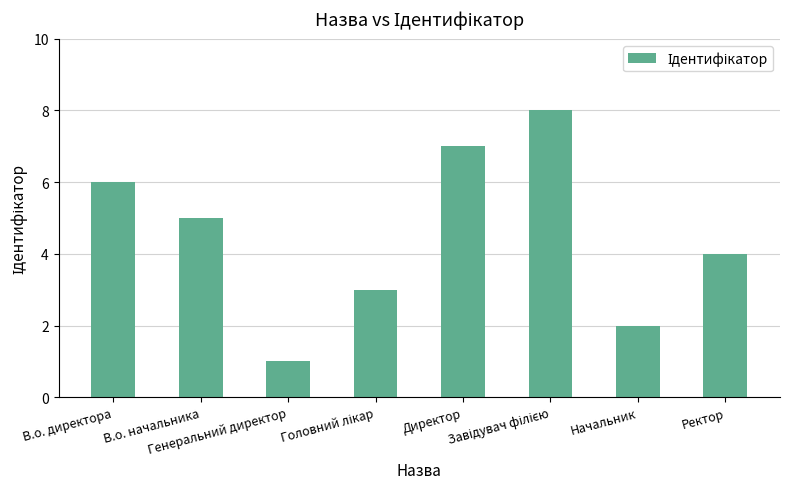

True or false: the data shows 9 at В.о. начальника.

False